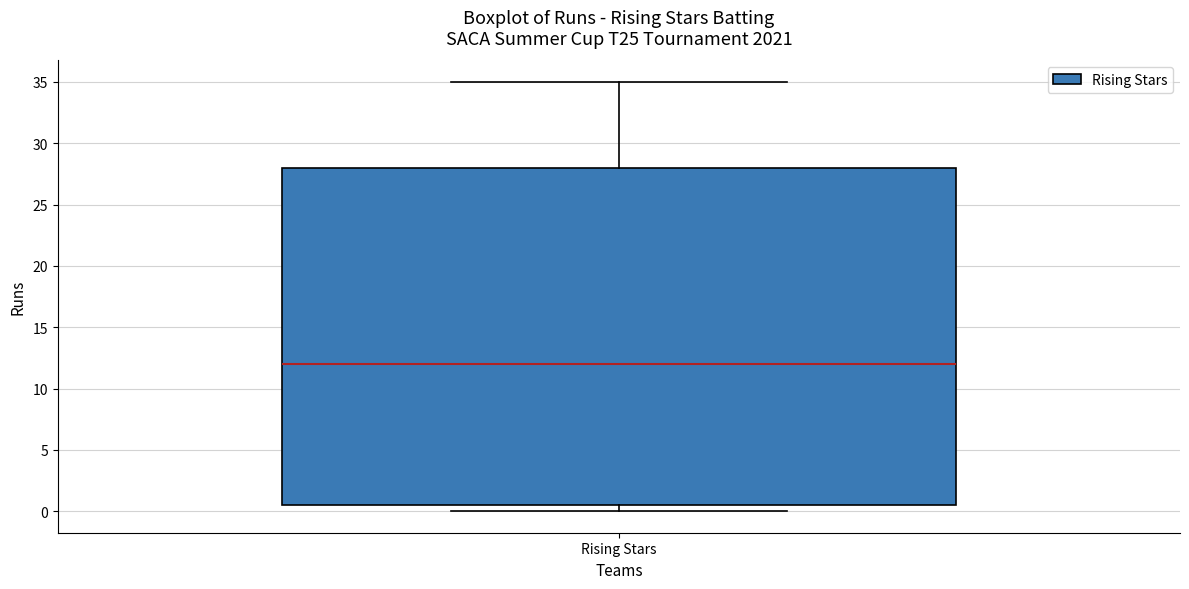

Transcribe this box plot: give where the median line is, the range the box spans, and where the two whiskers end, as read against the y-axis. The values are not printed on the chart, so give them approximately, as read against the axis.

median 12.0, box 0.5 to 28.0, whiskers 0.0 to 35.0